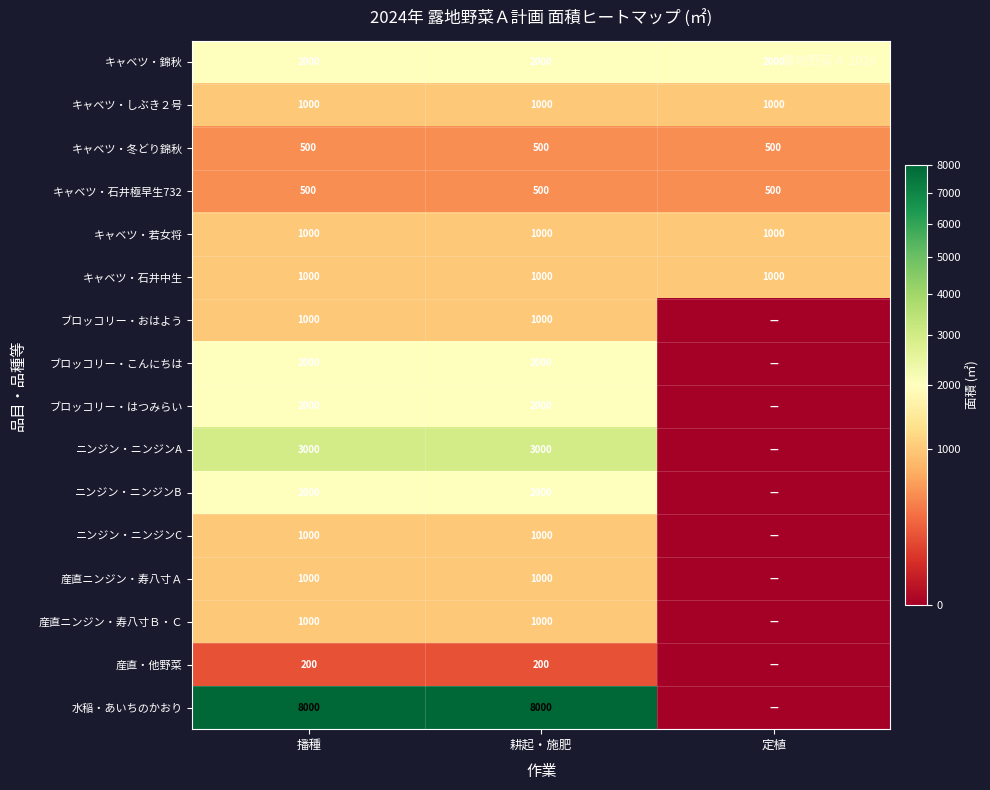

What is the maximum value for キャベツ・しぶき２号?

1000